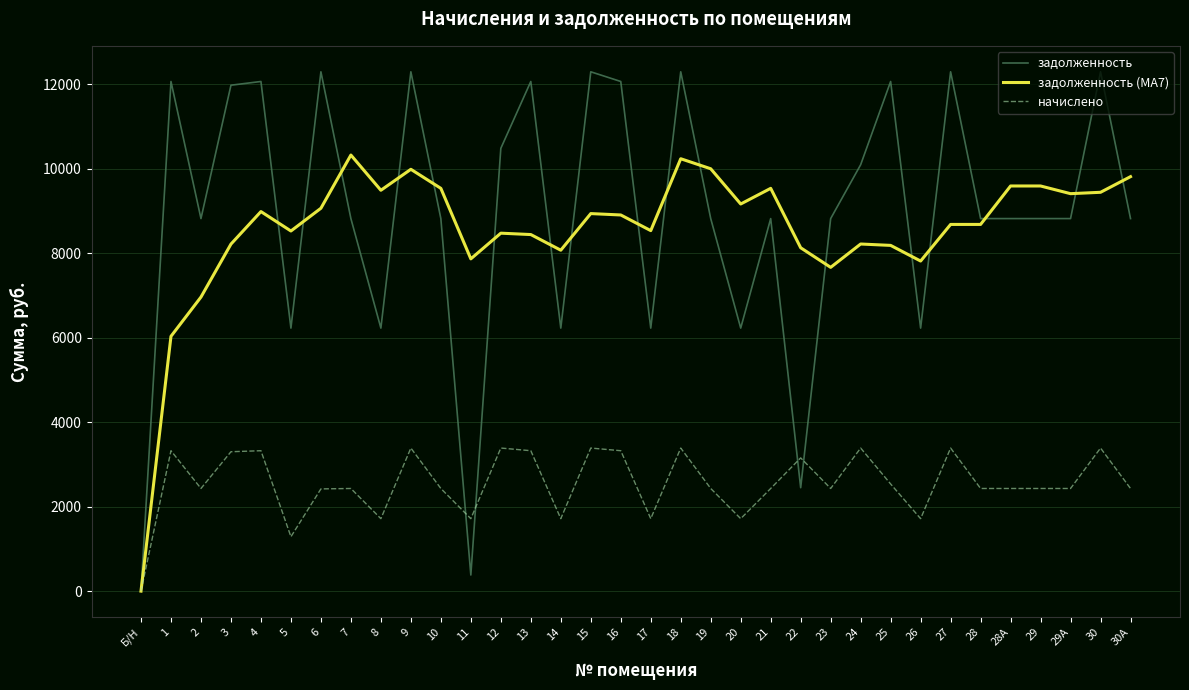

Is the value of задолженность at 16 greater than the value of задолженность (MA7) at 26?

Yes